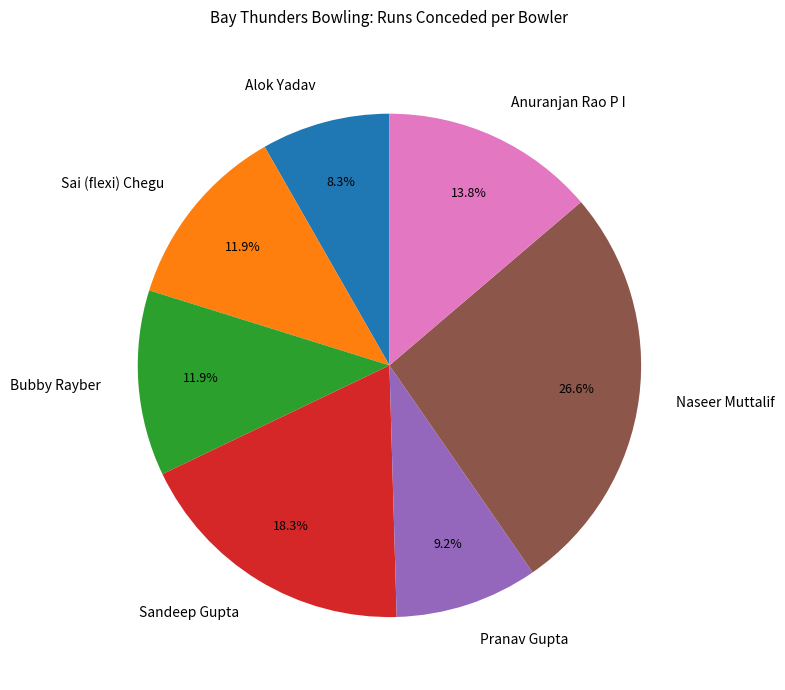

What percentage is NOT represented by Sandeep Gupta?

81.7%